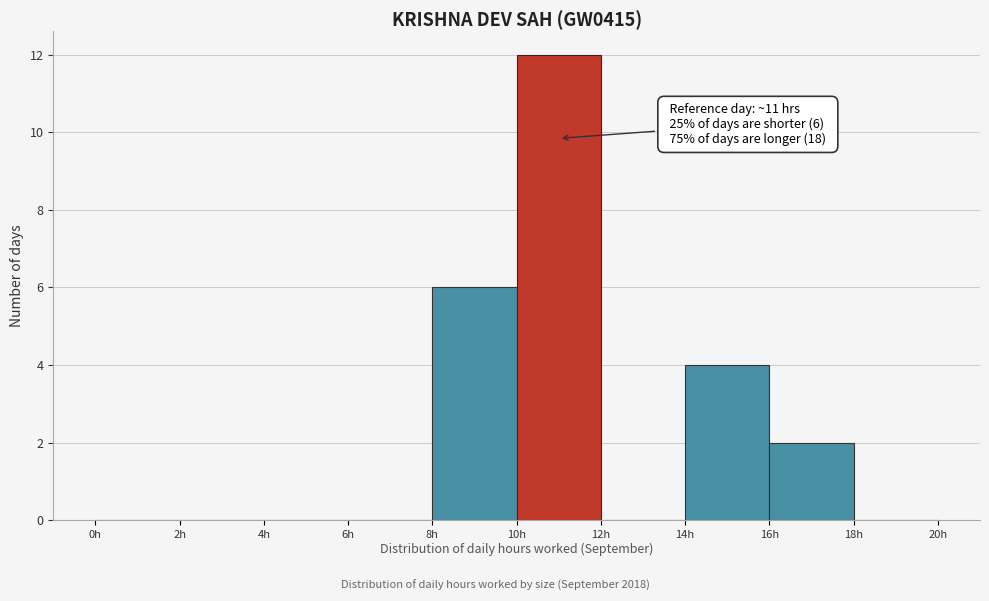

Which range on the x-axis has the tallest bar?

10 to 12